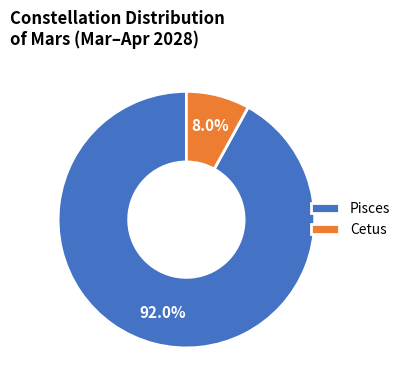

Rank the categories by value from lowest to highest.

Cetus, Pisces